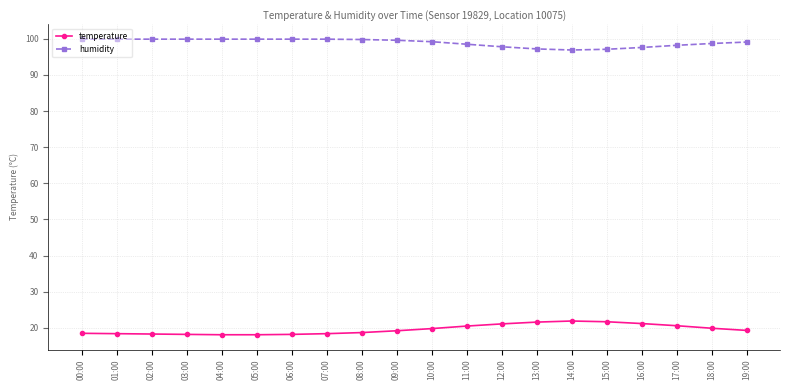

What position from the right is 16:00?

4